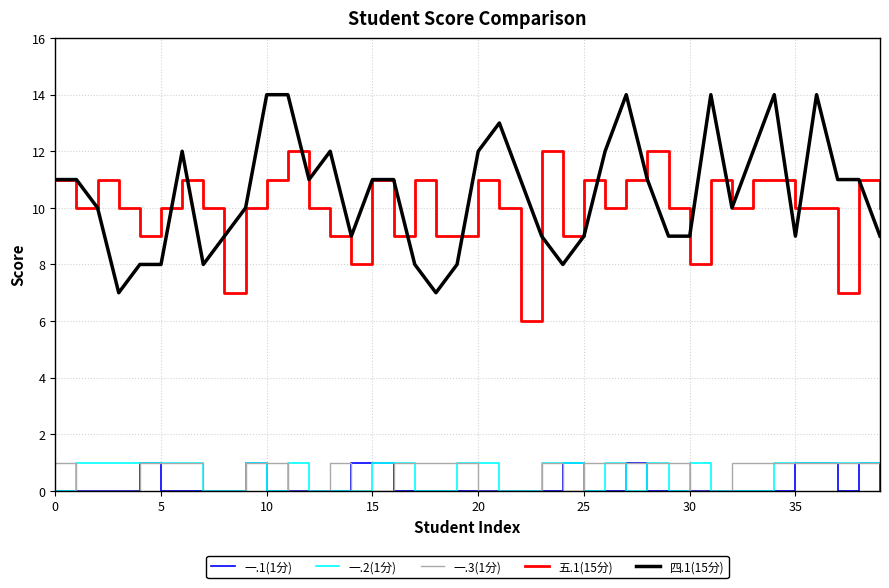

True or false: 五.1(15分) and 一.2(1分) cross at least once.

False